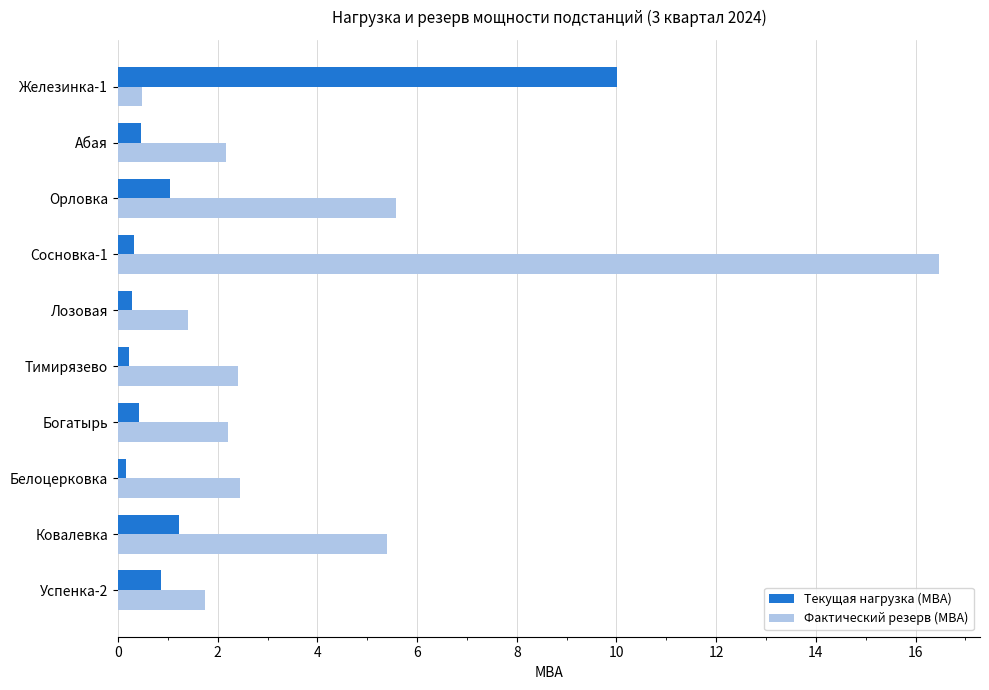

Where is Текущая нагрузка (МВА) nearest to the value 5?

Ковалевка